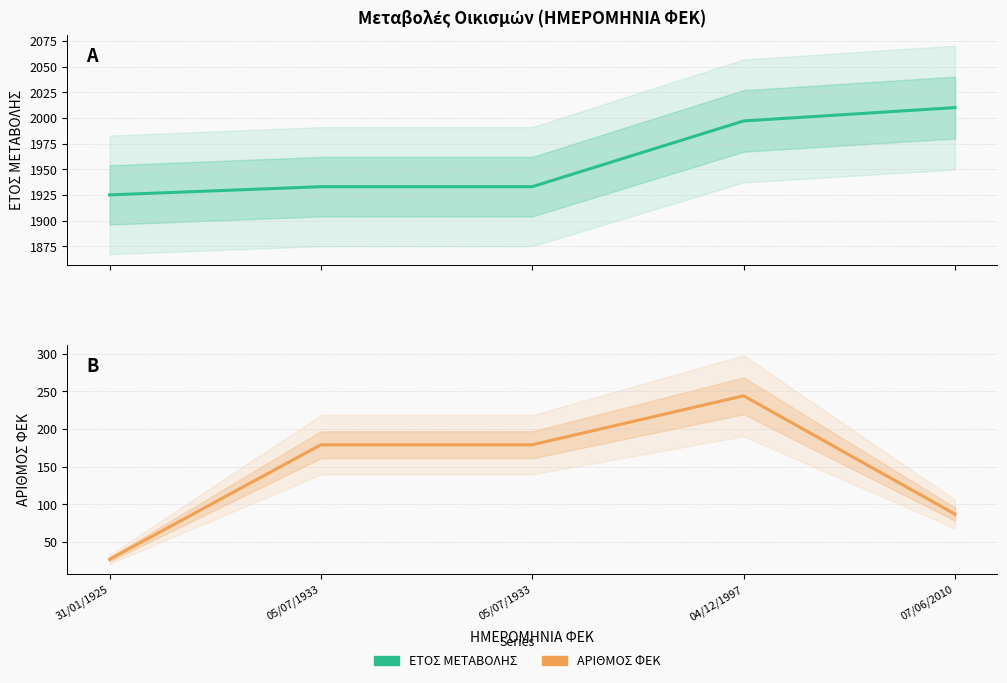

Reading right to left, transcribe all the data shown in this chart.

ΕΤΟΣ ΜΕΤΑΒΟΛΗΣ: 2010	1997	1933	1933	1925
ΑΡΙΘΜΟΣ ΦΕΚ: 87	244	179	179	27